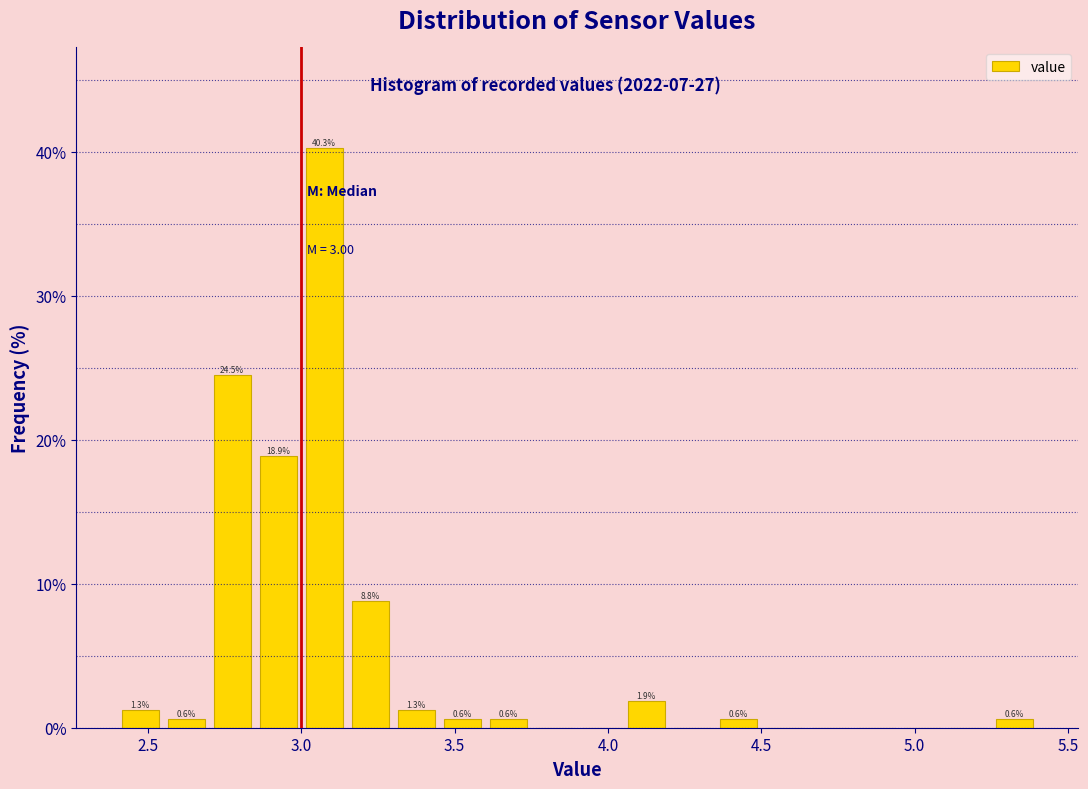

Read against the x-axis, roughly where is the centre of the tallest bar?

3.10